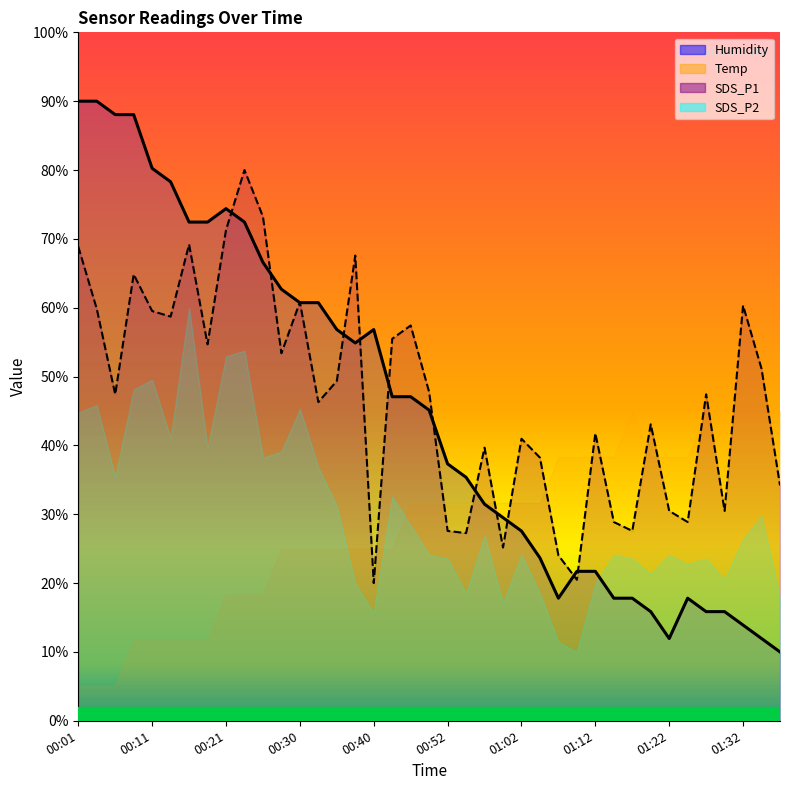

What is the average value of the SDS_P1 series?

47.0